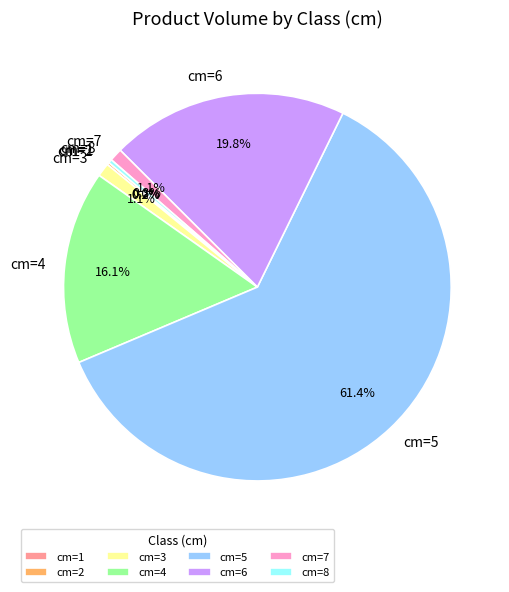

What is the largest slice in the pie chart?

cm=5